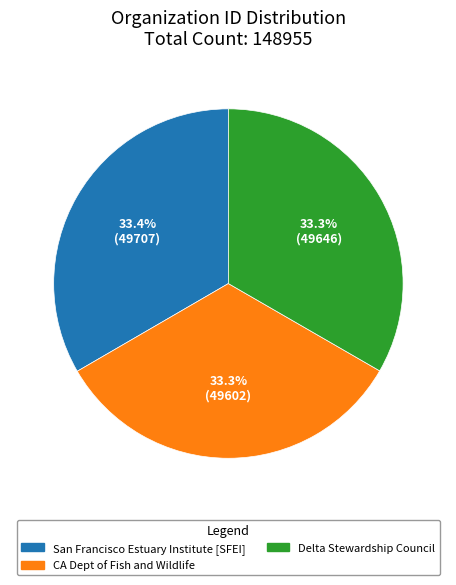

Does any single category account for the majority?

No